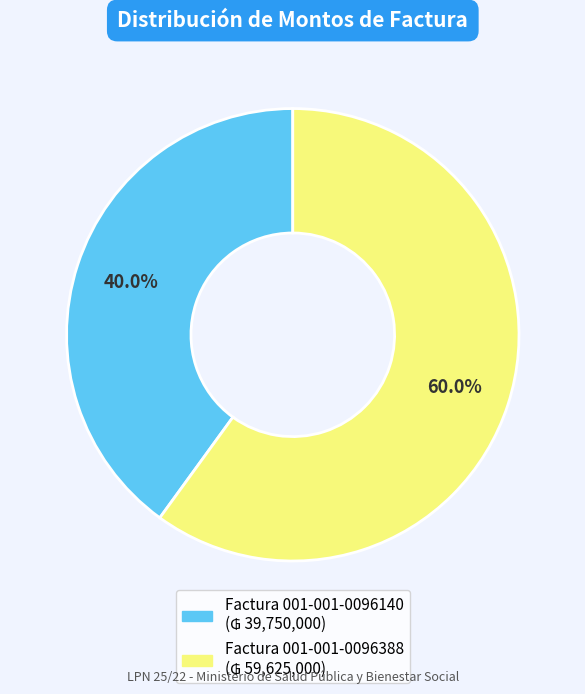

How many slices are in this pie chart?

2